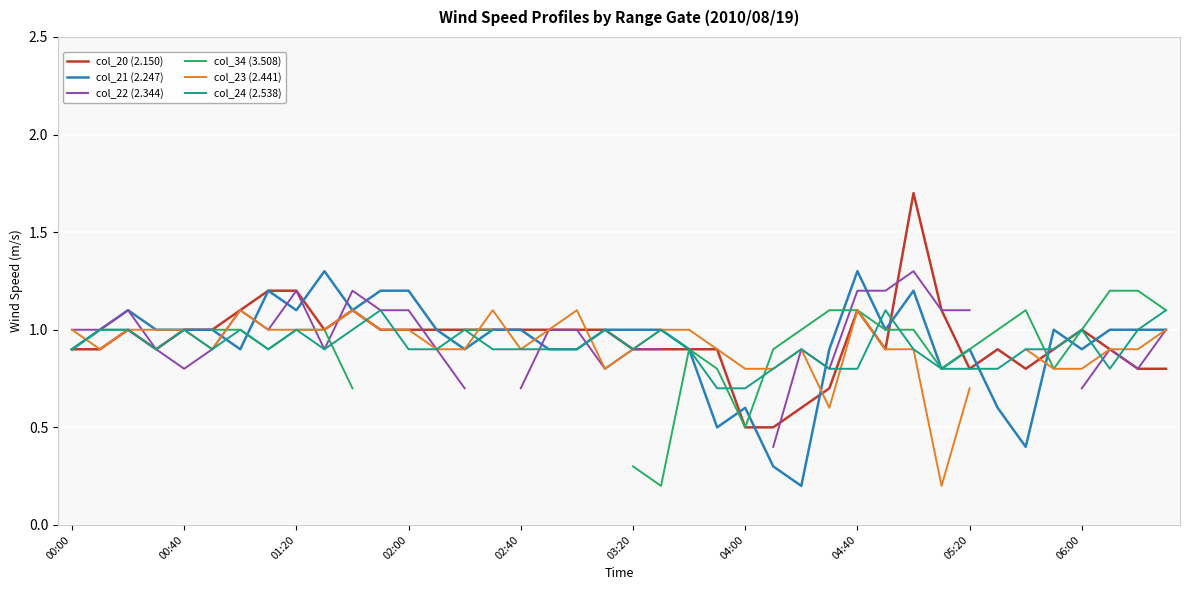

True or false: col_22 (2.344) and col_24 (2.538) cross at least once.

True